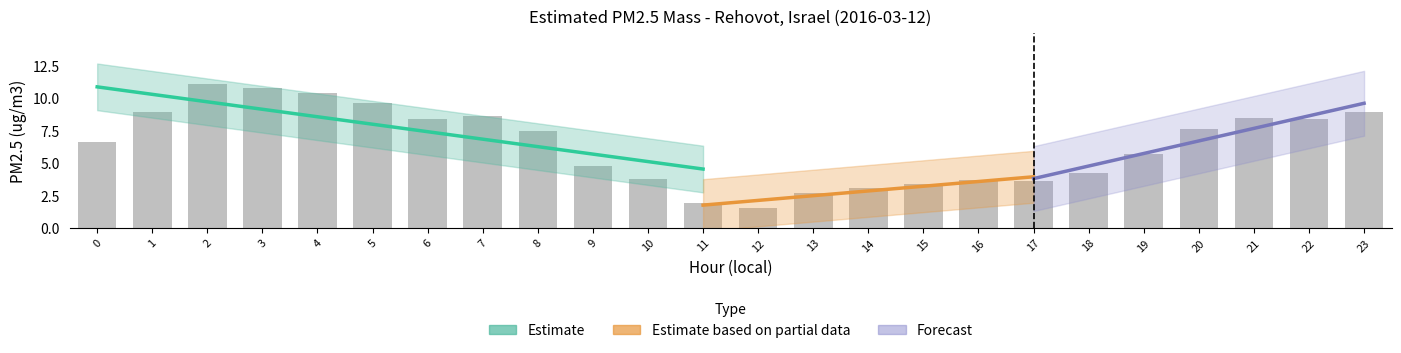

Read the value at 6.

8.4